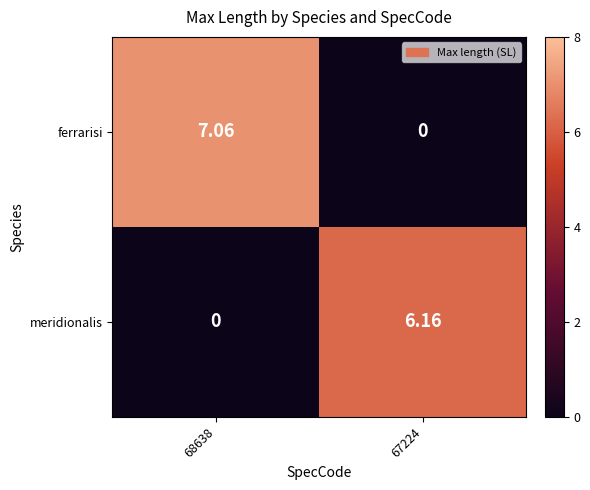

Between 68638 and 67224, which series saw the biggest shift?

ferrarisi